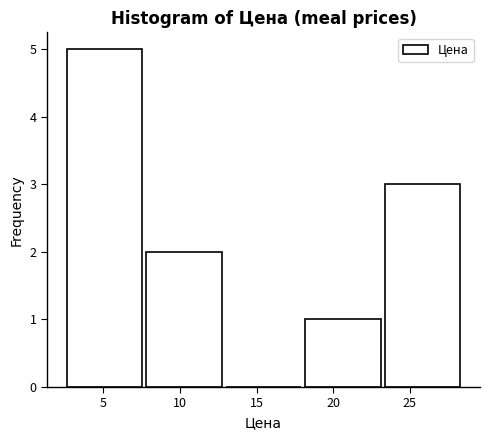

Over which range of the x-axis is the bar tallest?

2.5 to 8.0